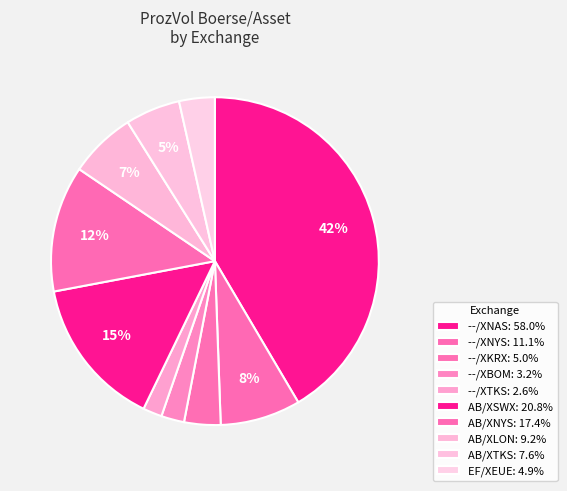

What is the change in value from --/XNAS to AB/XTKS?

-50.4